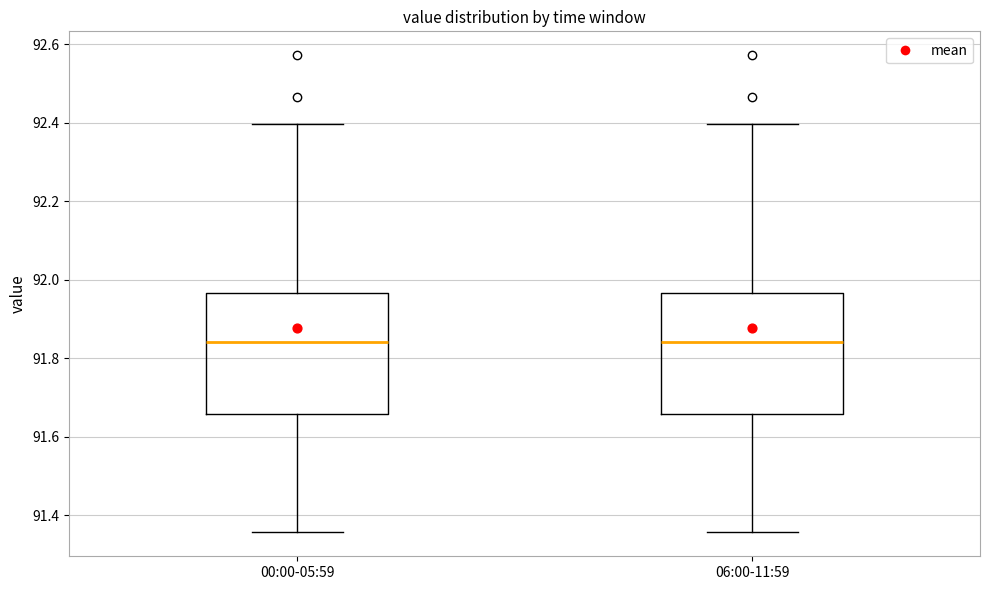

Reading left to right, transcribe this box plot: for each box, give where its median line is, the range the box spans, and where its two whiskers end, as read against the y-axis. The values are not printed on the chart, so give them approximately, as read against the axis.

00:00-05:59: median 91.84, box 91.66 to 91.96, whiskers 91.36 to 92.40
06:00-11:59: median 91.84, box 91.66 to 91.96, whiskers 91.36 to 92.40